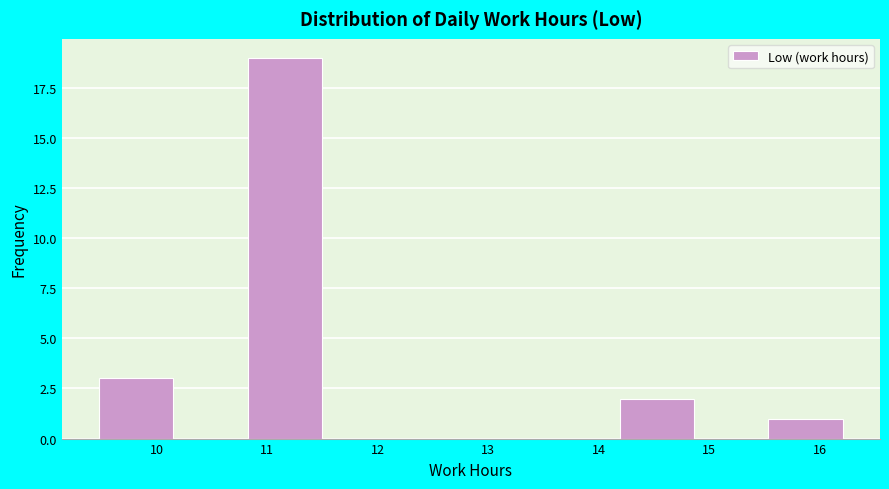

Reading left to right, list every bar in this chart as the range it spans on the x-axis followed by its height. Neither the bar edges nor the heights are printed on the chart, so give them approximately, as read against the axes.

9.5 to 10.2: 3
10.2 to 10.8: 0
10.8 to 11.5: 19
11.5 to 12.2: 0
12.2 to 12.8: 0
12.8 to 13.5: 0
13.5 to 14.2: 0
14.2 to 14.9: 2
14.9 to 15.5: 0
15.5 to 16.2: 1